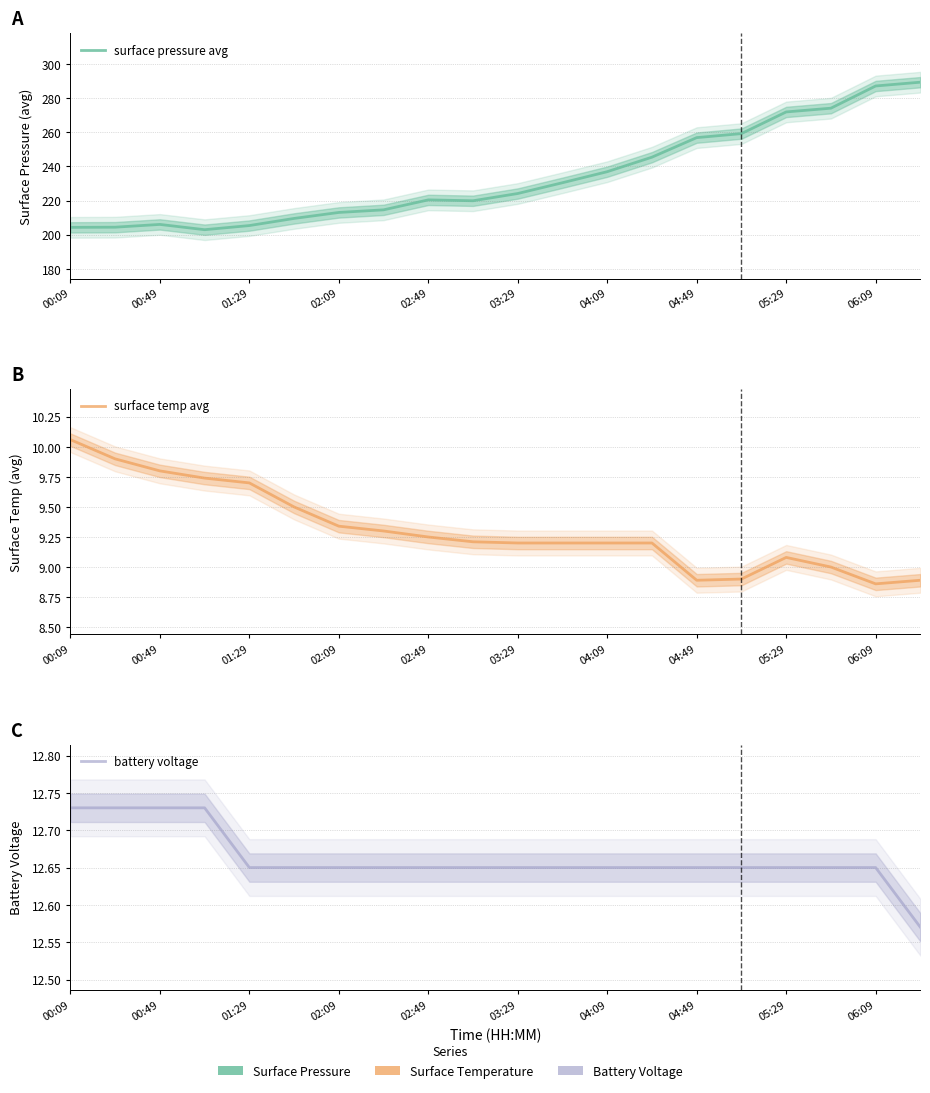

What is the difference between the battery voltage values at 01:29 and 17?

0.1